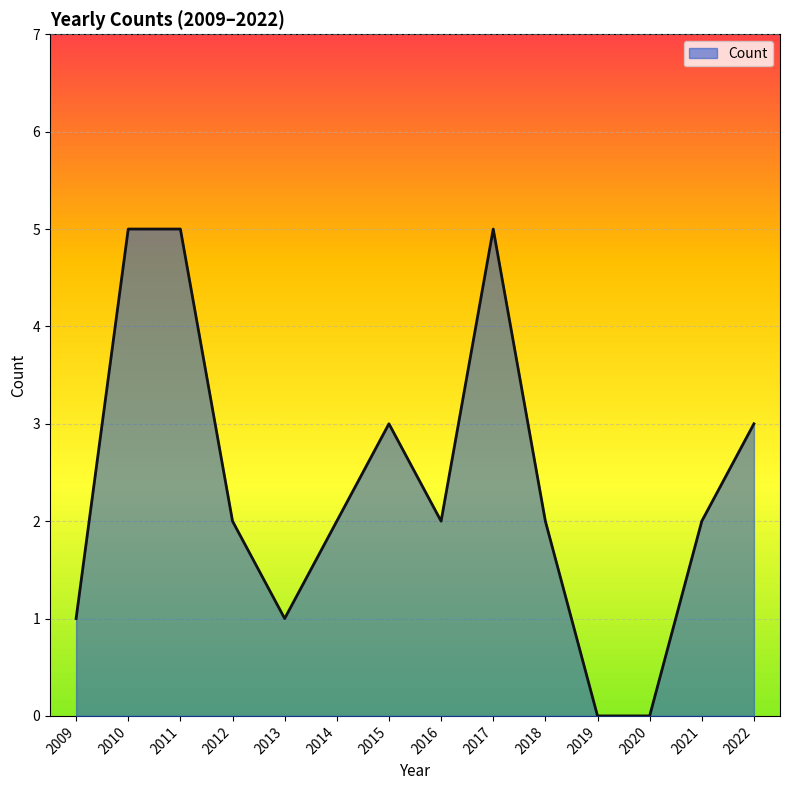

The value at 2018 is 3. True or false?

False